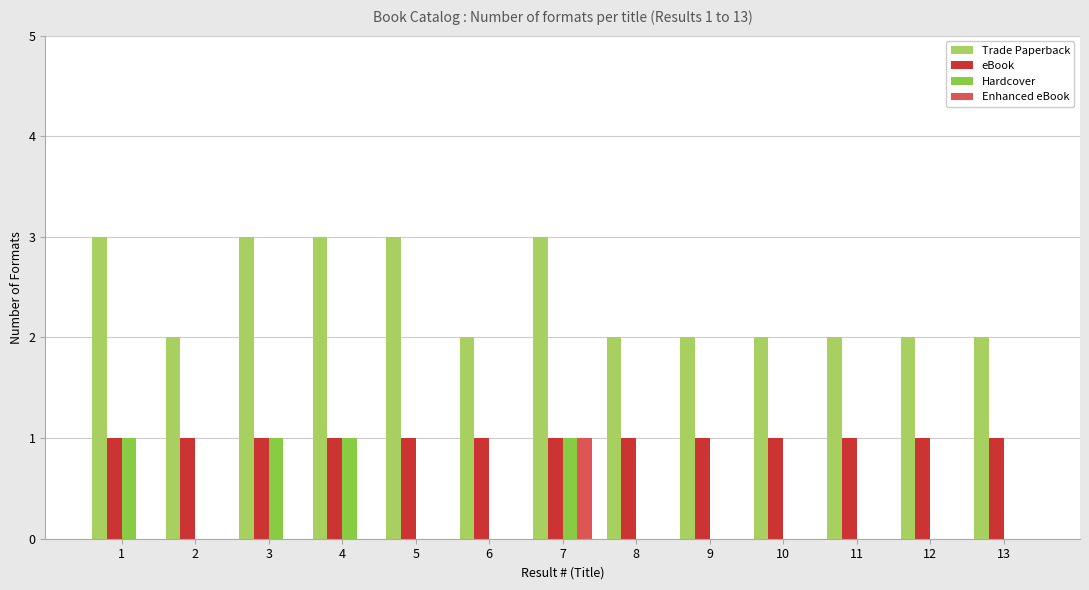

Which series has the largest total across all categories?

Trade Paperback